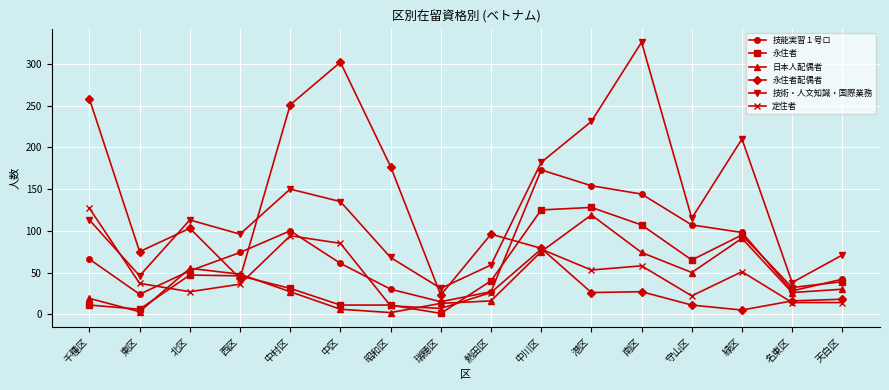

How many lines are shown in the chart?

6